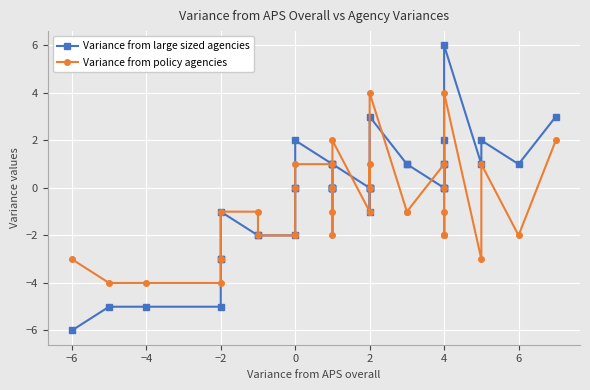

How many values in the Variance from policy agencies series are below -1?

15